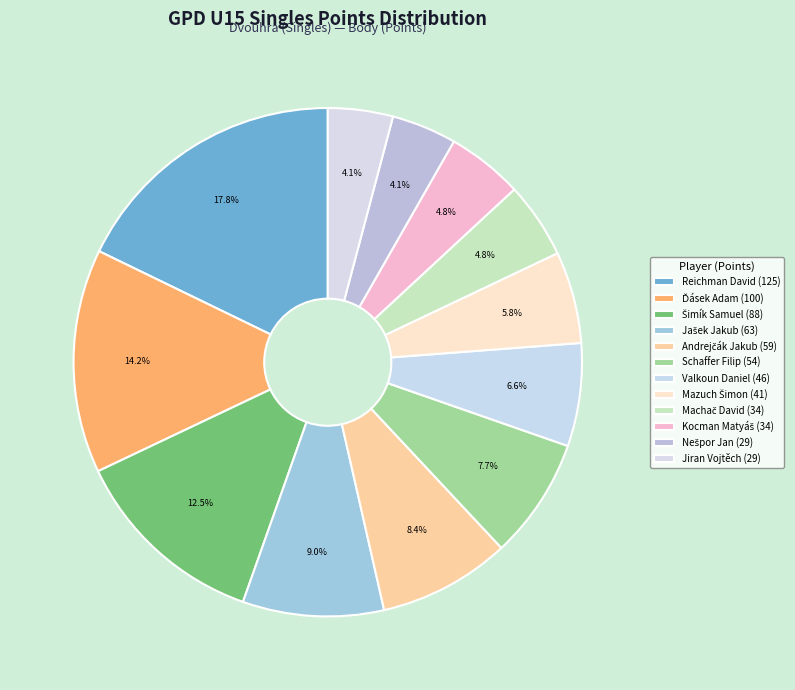

To the nearest percent, what is the difference between the Reichman David and Valkoun Daniel slice percentages?

11%